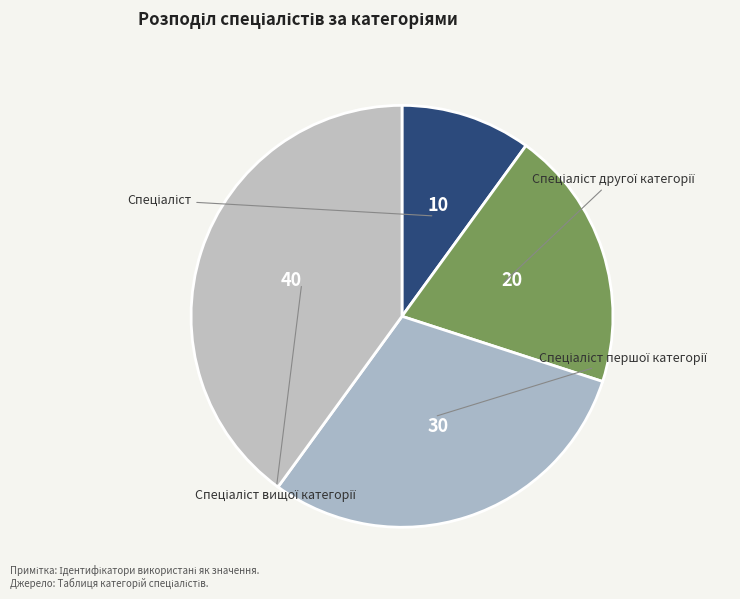

Which category has the biggest portion of the pie?

Спеціаліст вищої категорії